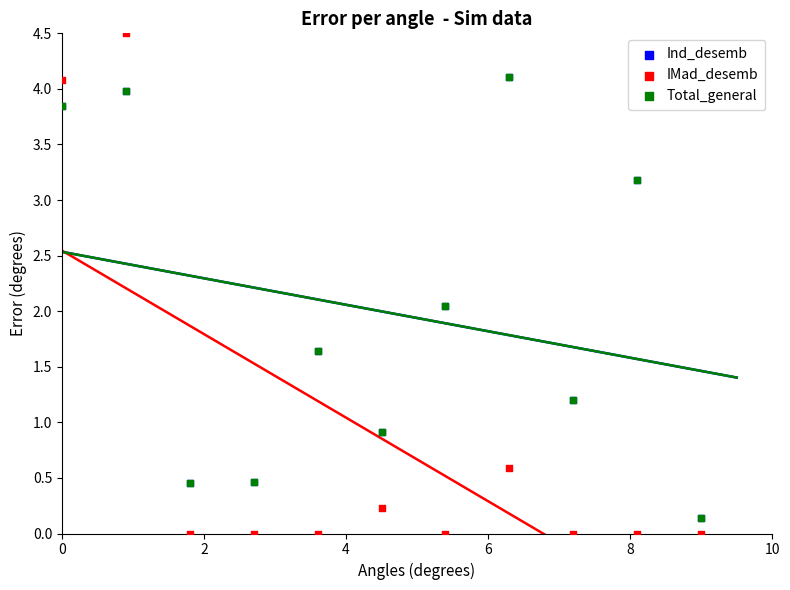

Which series has the widest spread of Y values?

IMad_desemb